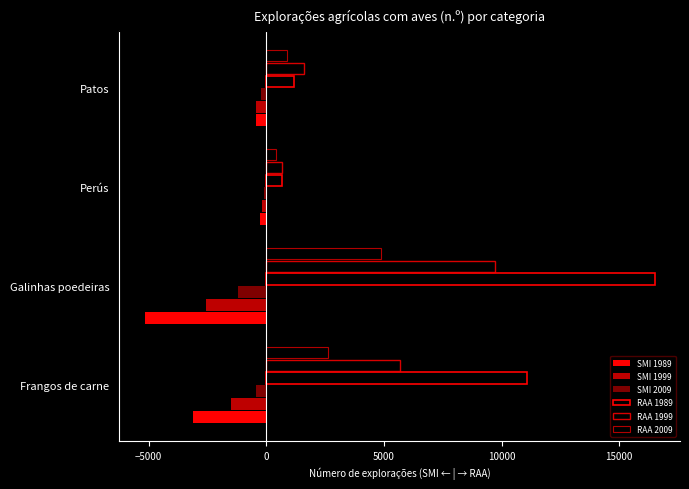

Count the number of data series in this chart.

6